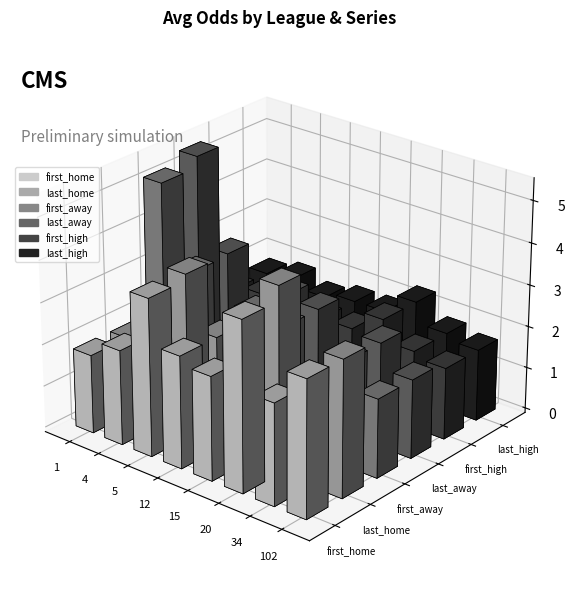

Are the bars horizontal?

No